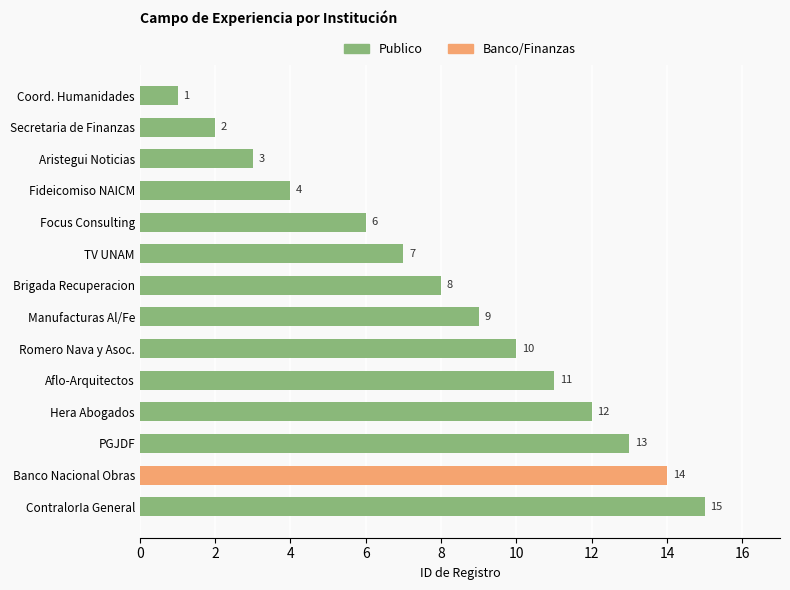

Reading top to bottom, transcribe all the data shown in this chart.

1	2	3	4	6	7	8	9	10	11	12	13	14	15